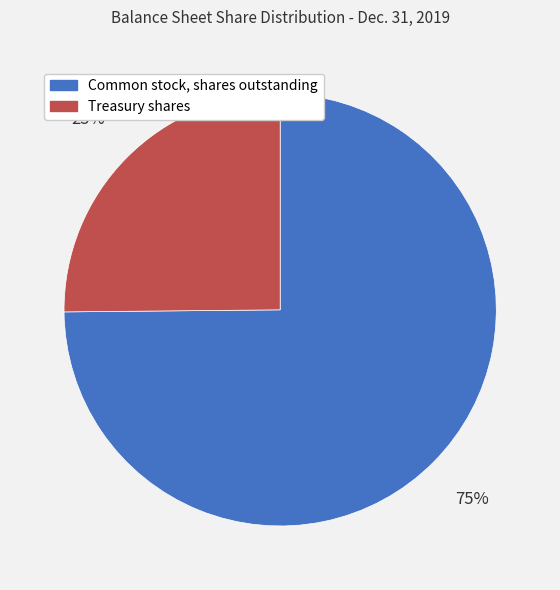

Does any single category account for the majority?

Yes